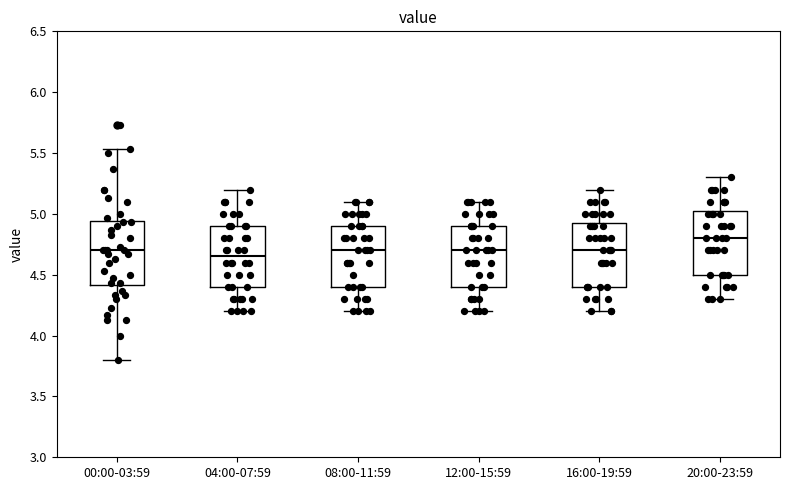

Where is the lower edge of the box for 12:00-15:59 on the y-axis? The values are not printed on the chart, so give them approximately, as read against the axis.

4.40